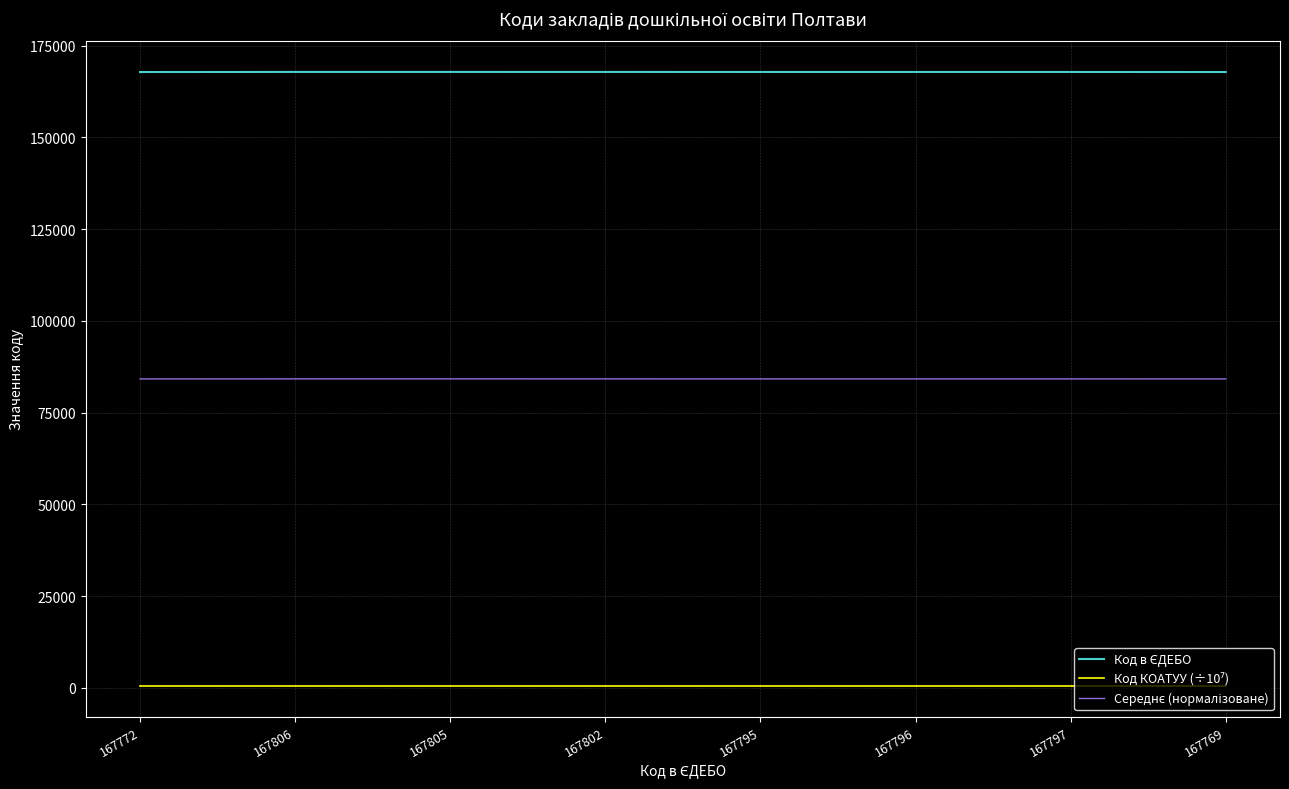

Which series has the widest spread of values?

Код в ЄДЕБО